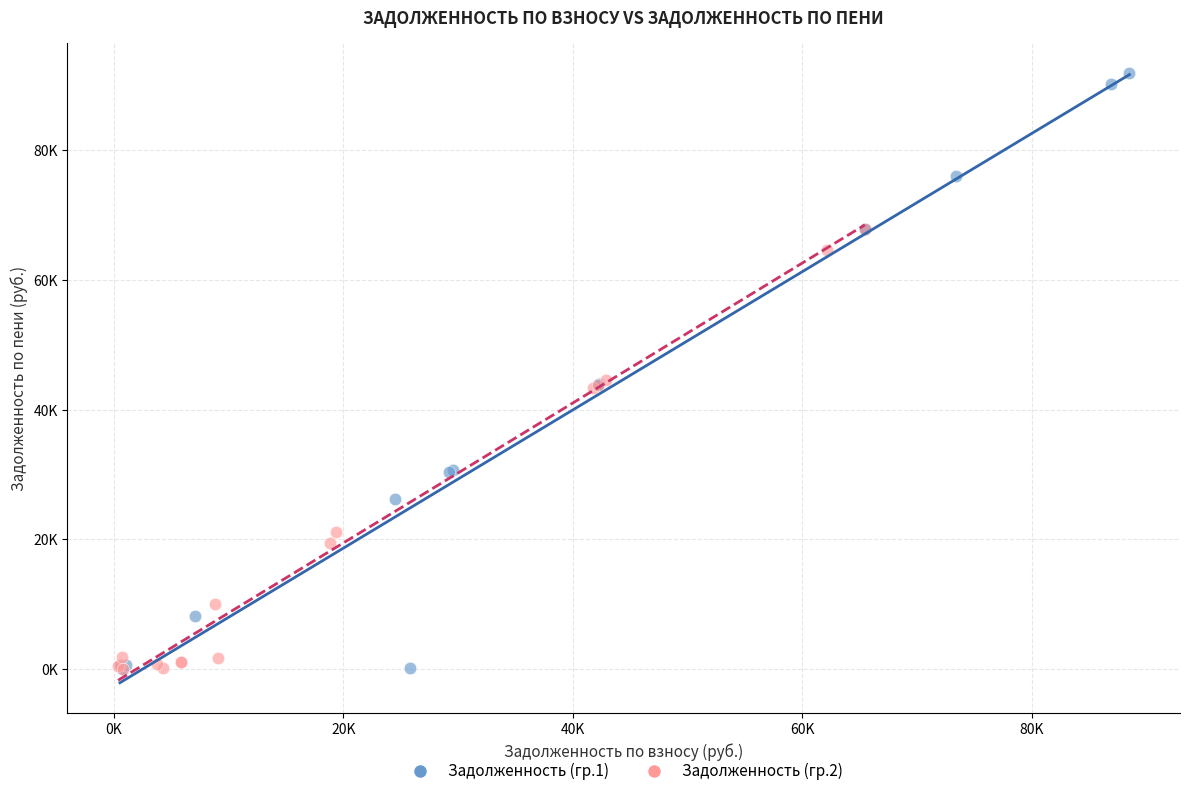

What are all the series names shown in the legend?

Задолженность (гр.1), Задолженность (гр.2)